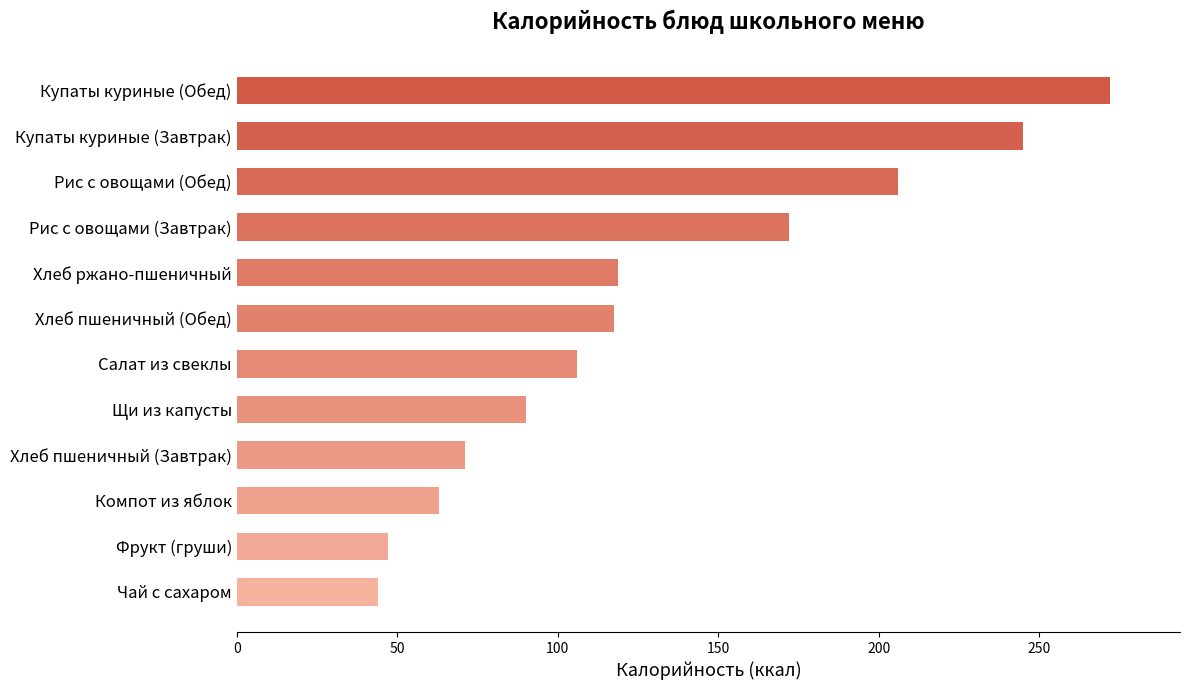

What is the difference between the values at Компот из яблок and Хлеб ржано-пшеничный?

55.8